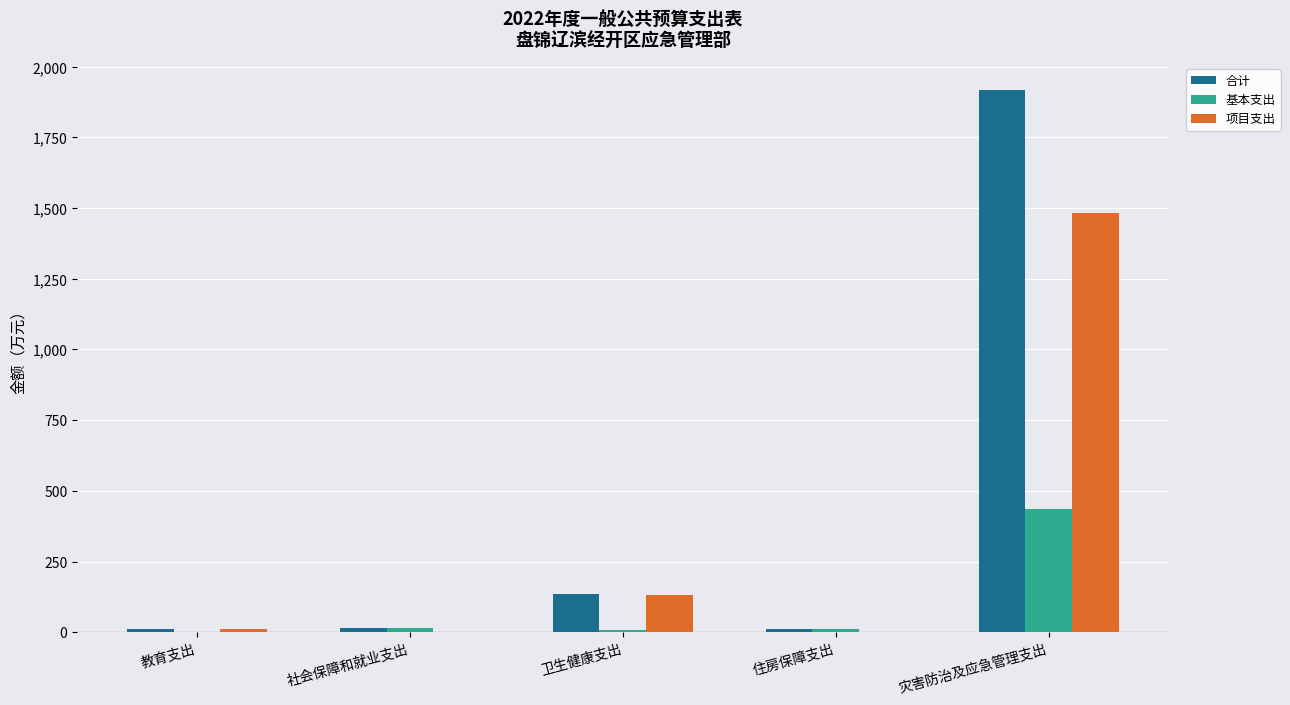

True or false: 合计 has a value of 136.7 at 卫生健康支出.

True